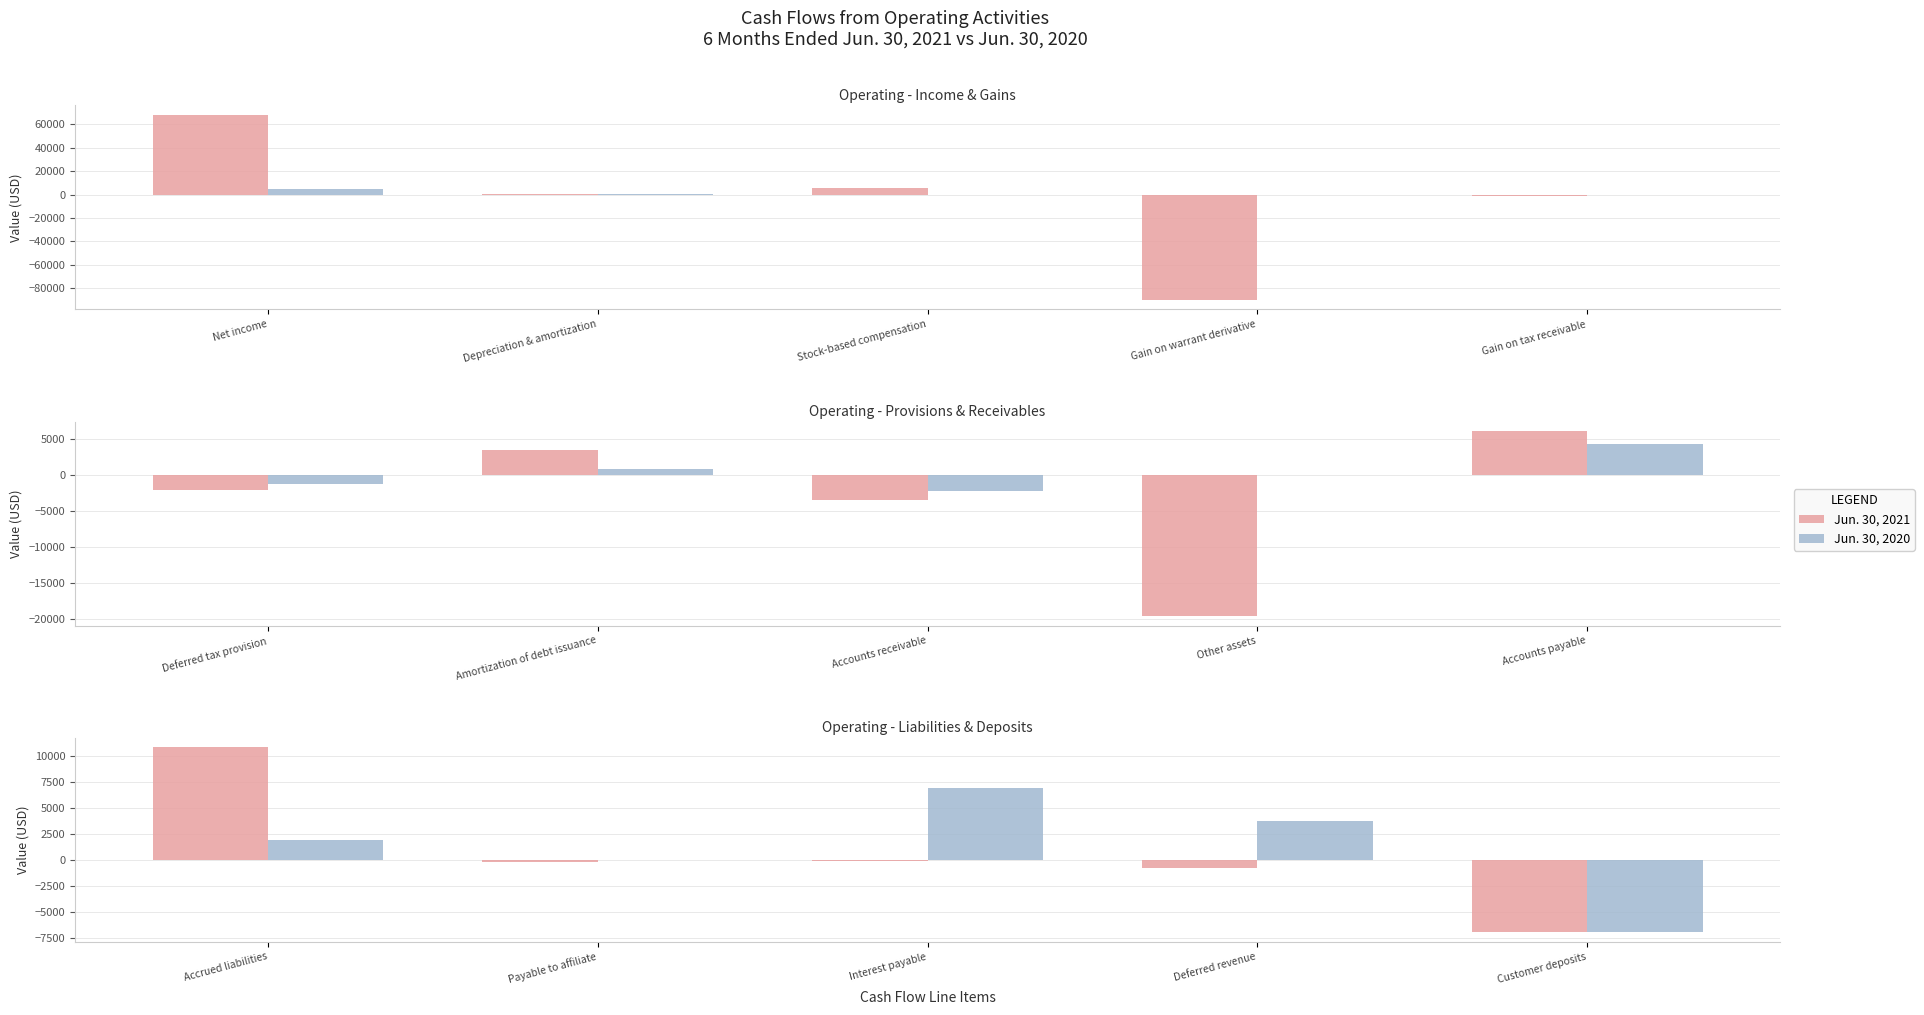

At which label is Jun. 30, 2020 closest to 23?

Payable to affiliate